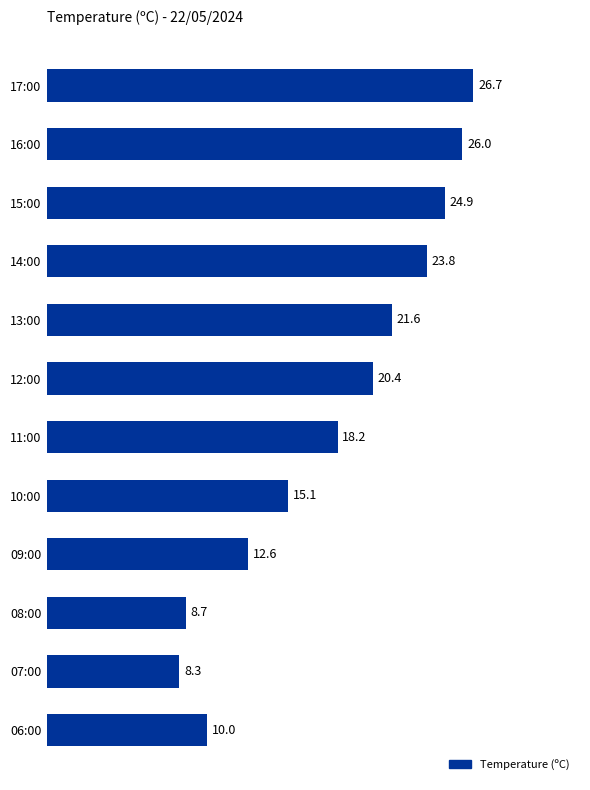

Does the chart contain stacked bars?

No